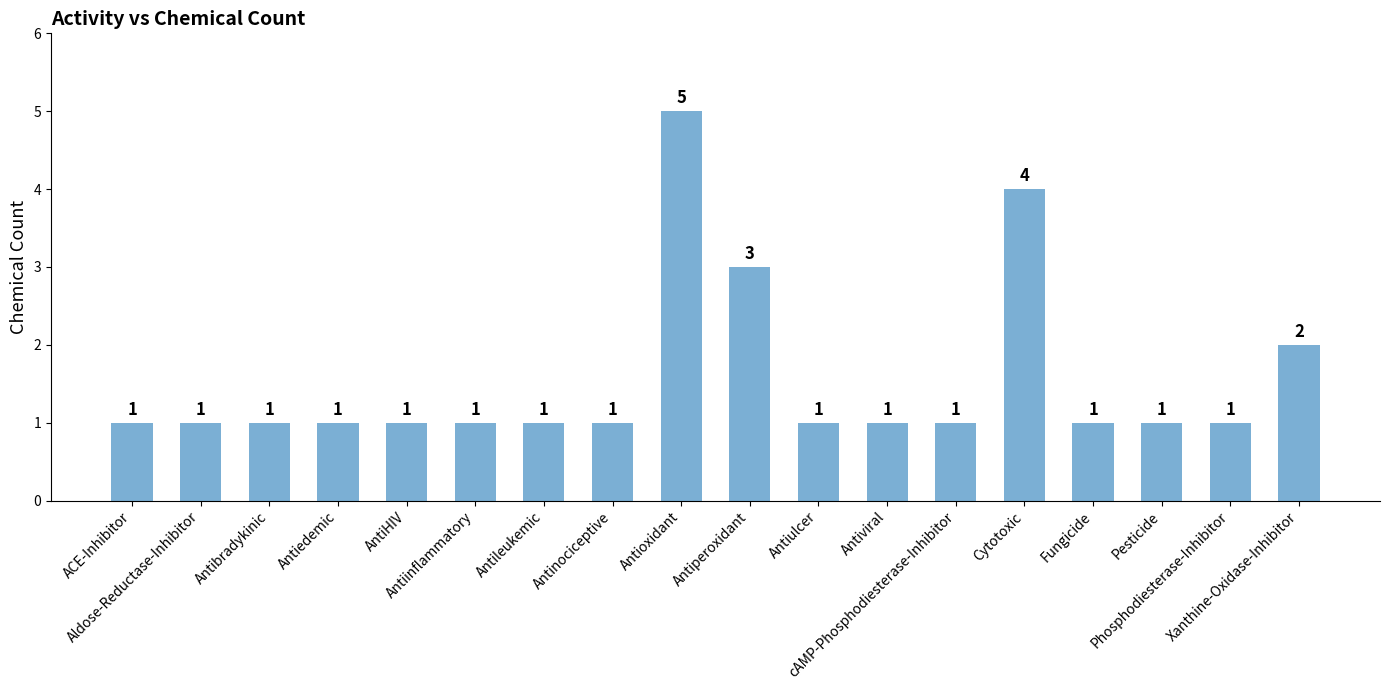

How many values exceed 1?

4